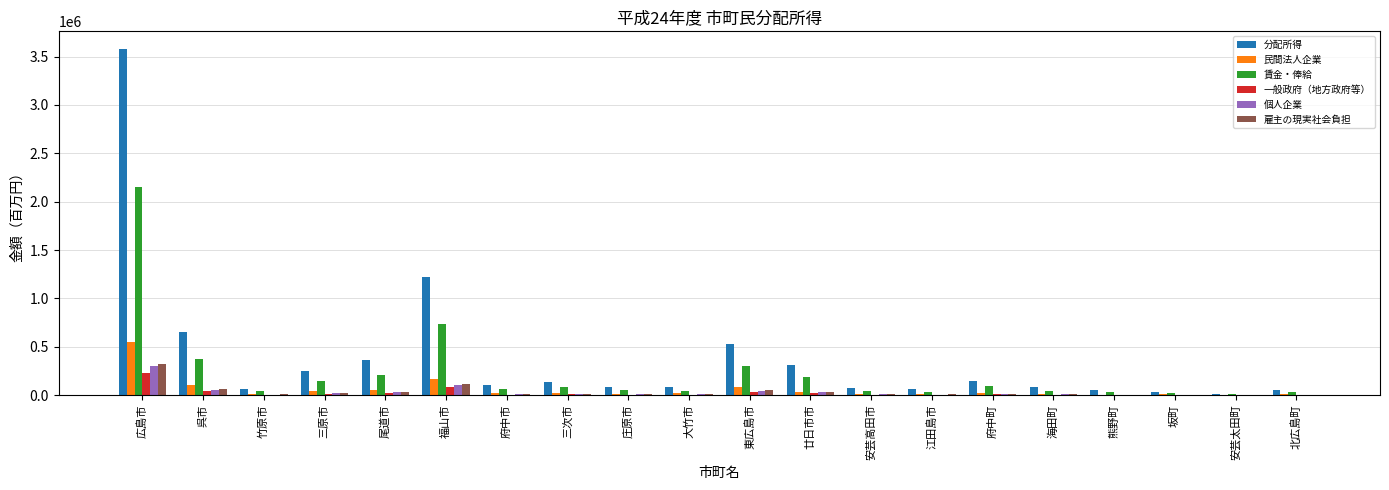

What is the greatest value displayed?

3582352